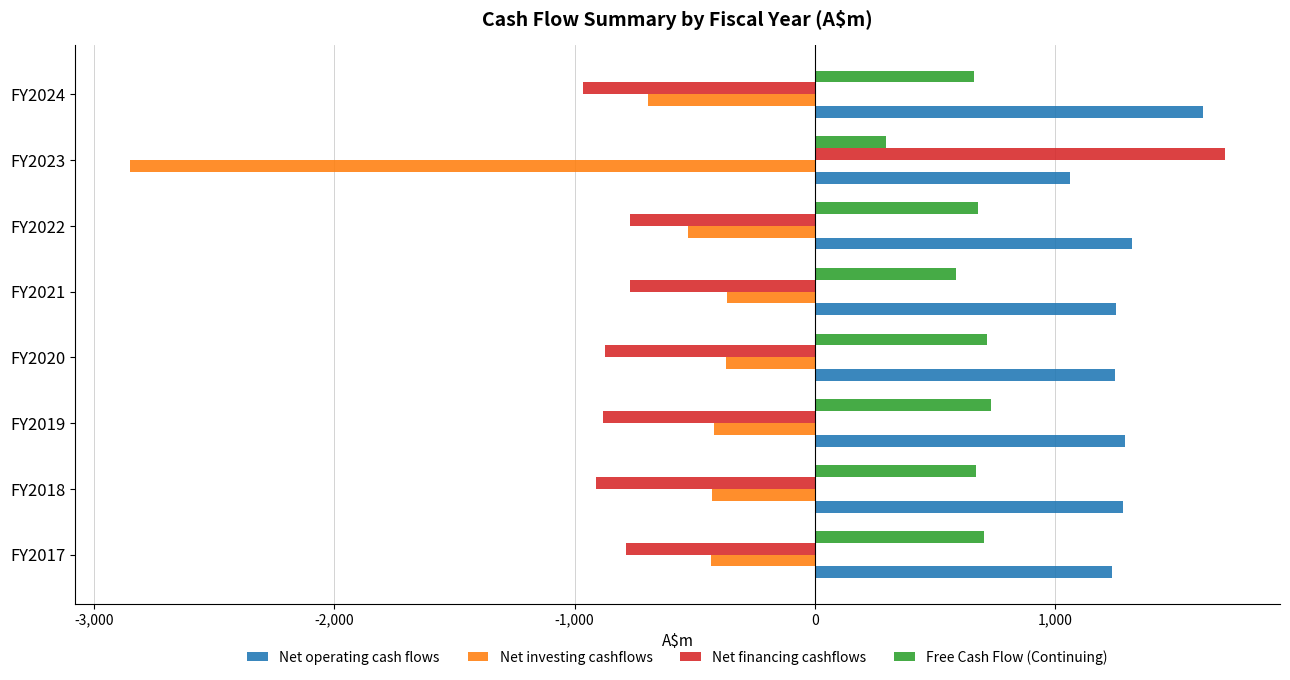

What is the maximum value shown in the chart?

1708.0